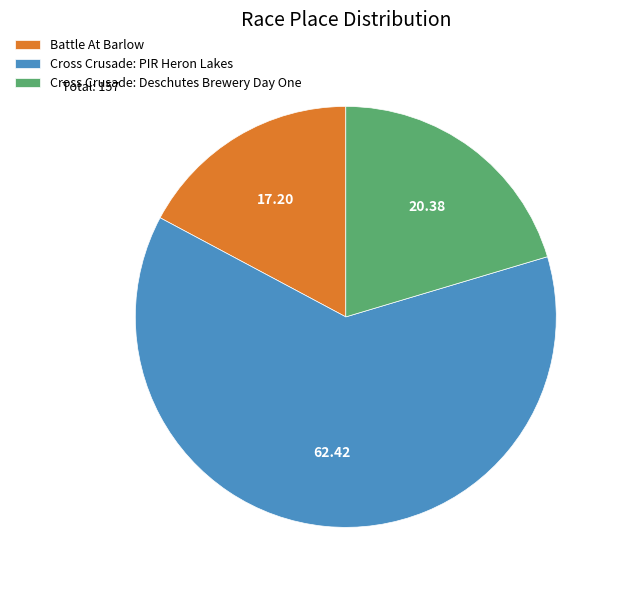

Do Cross Crusade: PIR Heron Lakes and Battle At Barlow together represent more than half of the pie?

Yes